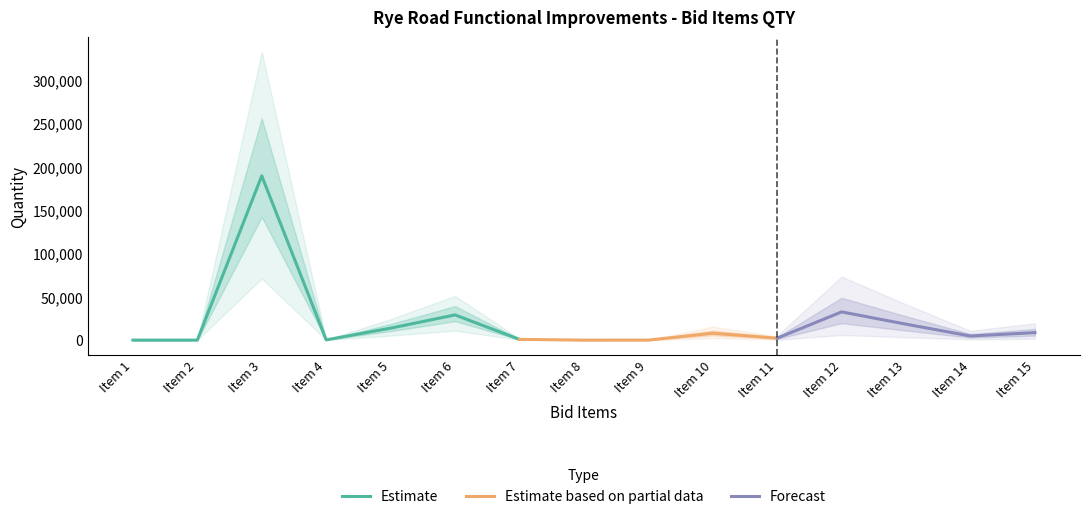

The value of Item Number at Item 9 is 6.1. True or false?

False